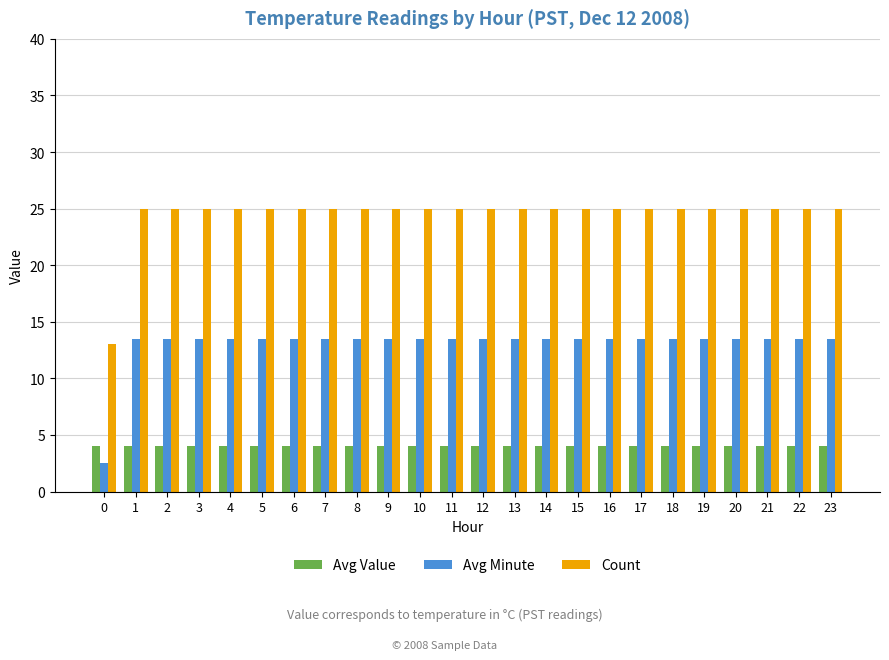

List the series in order of their overall mean, lowest first.

Avg Value, Avg Minute, Count